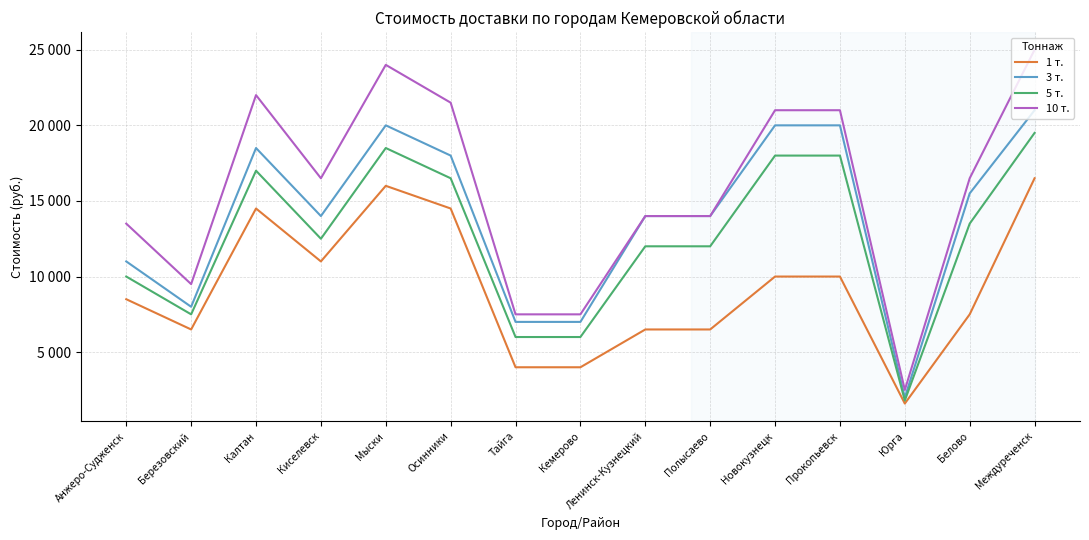

What are all the series names shown in the legend?

1 т., 3 т., 5 т., 10 т.